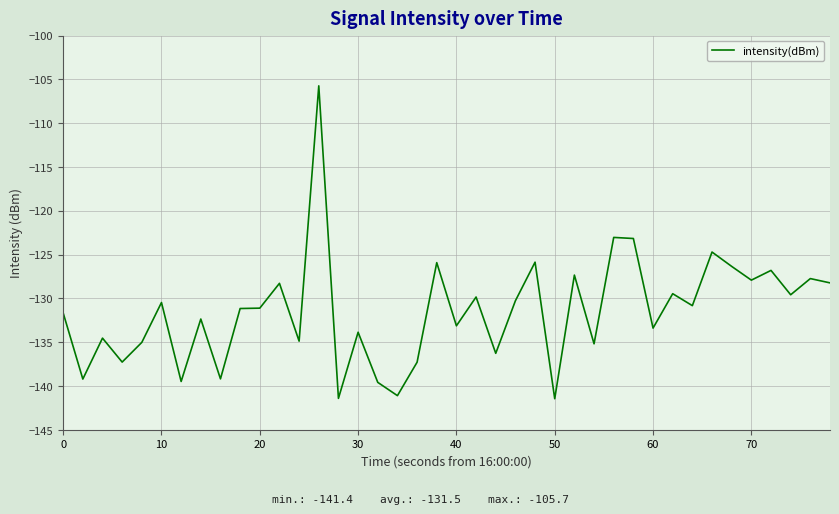

What is the smallest value displayed?

-141.4